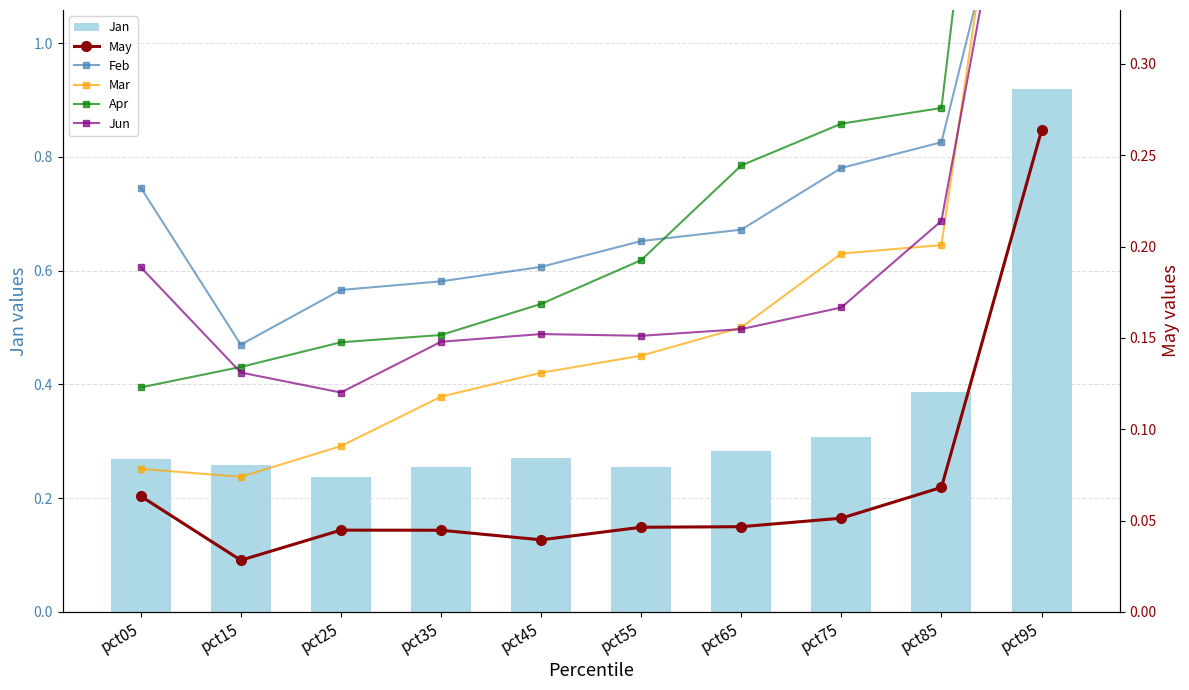

Which series has the largest total across all categories?

Jan